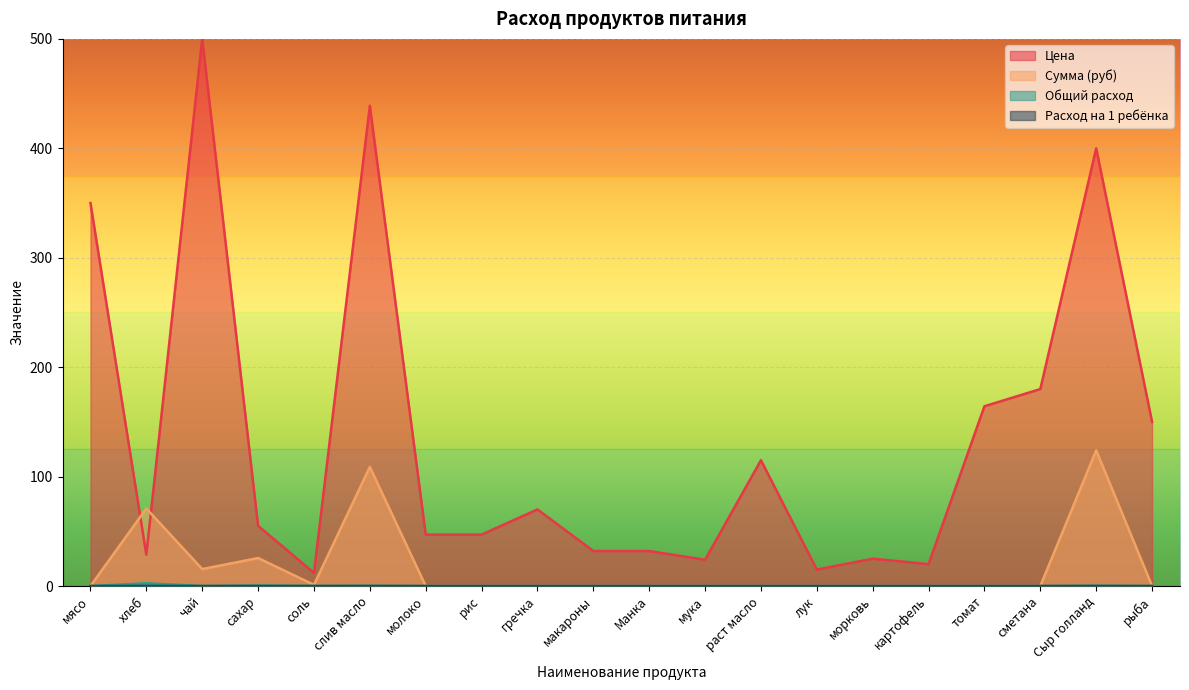

True or false: Общий расход and Расход на 1 ребёнка cross at least once.

False